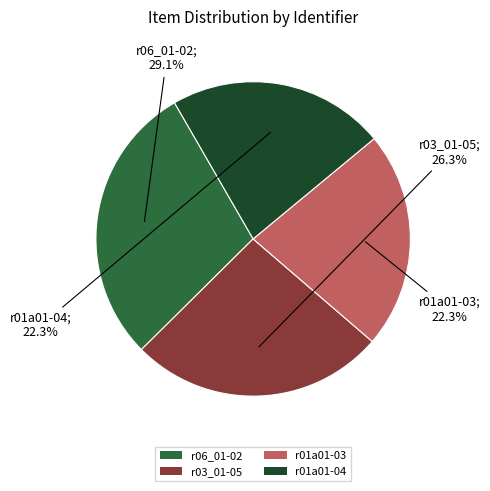

How much of the chart is everything except r03_01-05?

73.7%